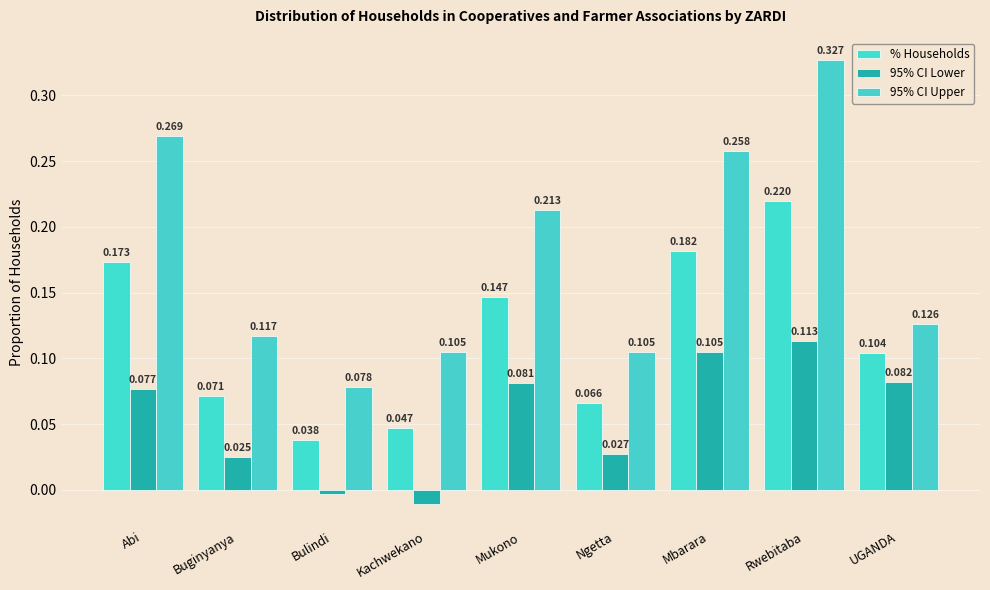

How many categories are shown in the chart?

9